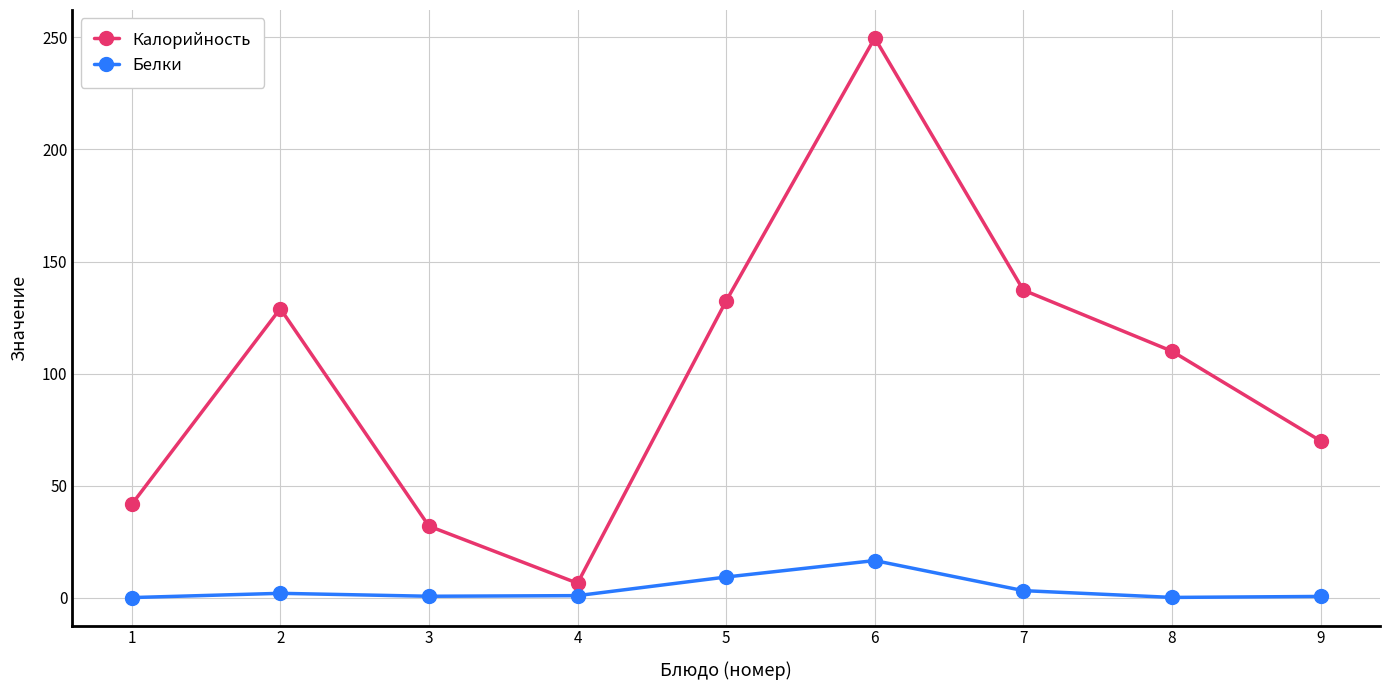

What are all the series names shown in the legend?

Калорийность, Белки